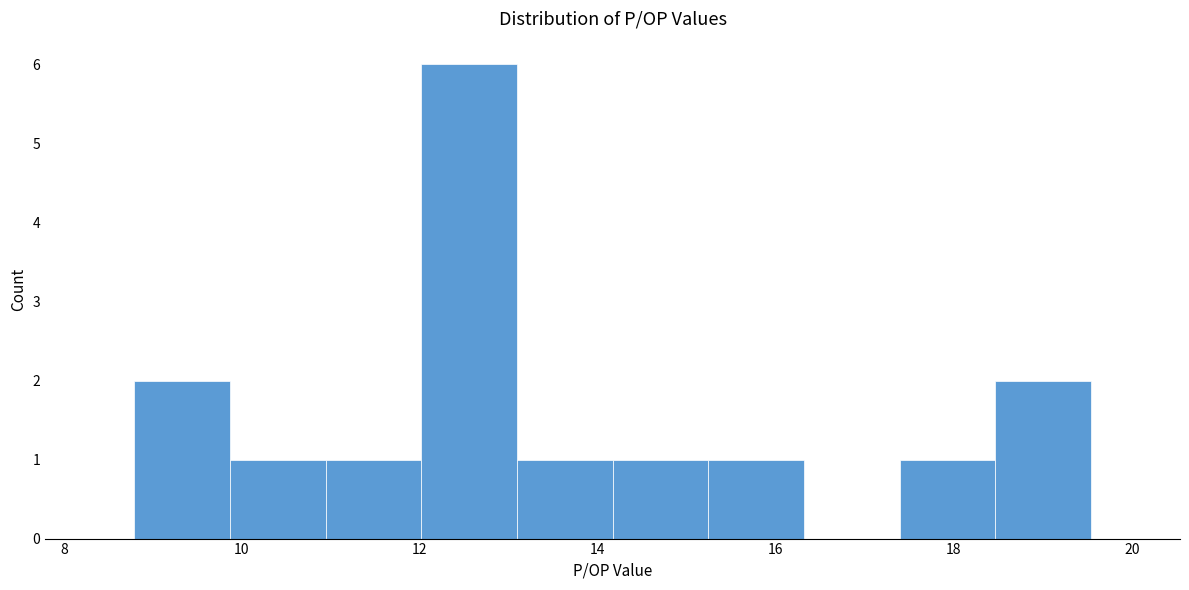

Reading left to right, transcribe this chart: for each bar, give the range it covers on the x-axis and its height. Neither the bar edges nor the heights are printed on the chart, so give them approximately, as read against the axes.

8.8 to 9.8: 2
9.8 to 11.0: 1
11.0 to 12.0: 1
12.0 to 13.0: 6
13.0 to 14.2: 1
14.2 to 15.2: 1
15.2 to 16.4: 1
16.4 to 17.4: 0
17.4 to 18.4: 1
18.4 to 19.6: 2